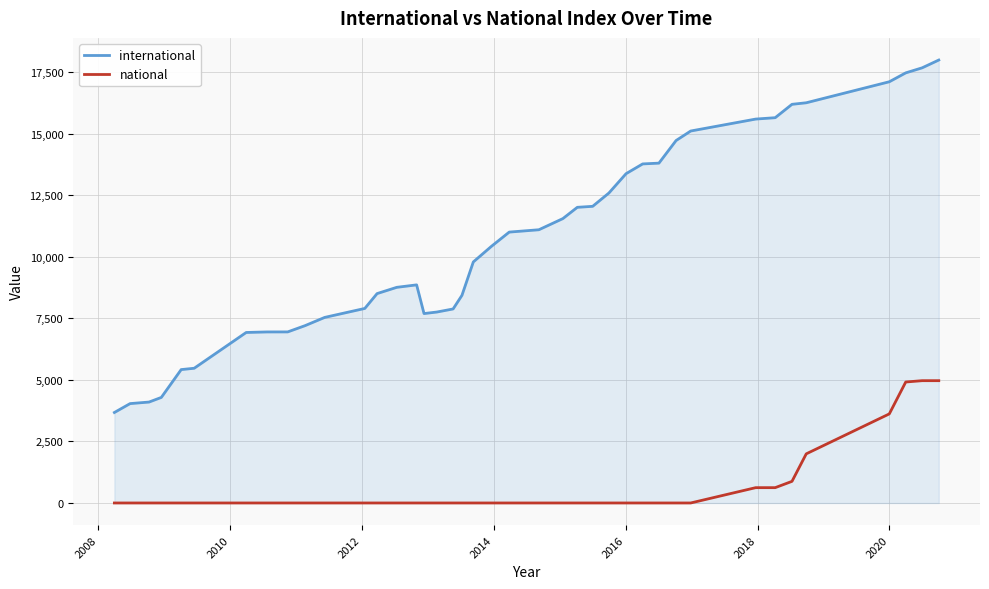

What is the difference between the maximum and minimum values in the national series?

4966